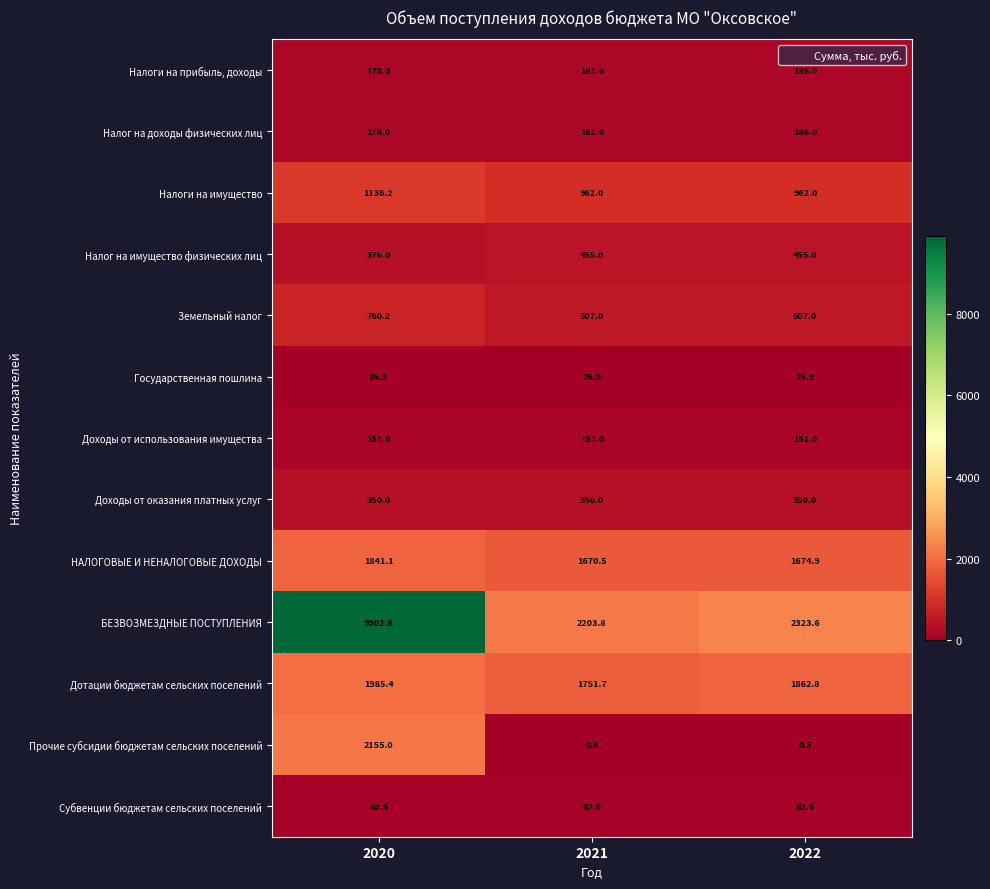

What is the average value of the БЕЗВОЗМЕЗДНЫЕ ПОСТУПЛЕНИЯ series?

4810.0